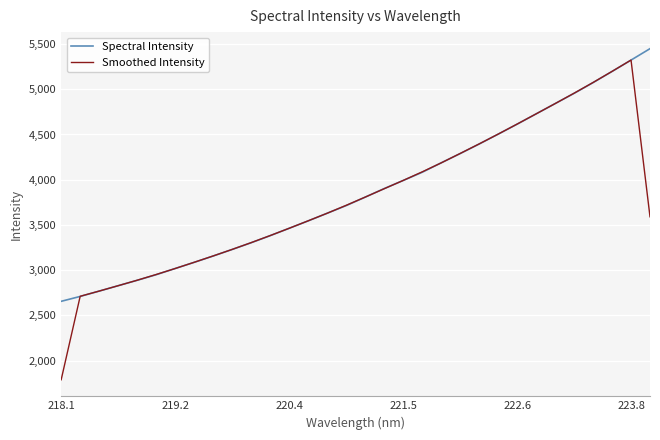

What is the maximum value shown in the chart?

5448.8